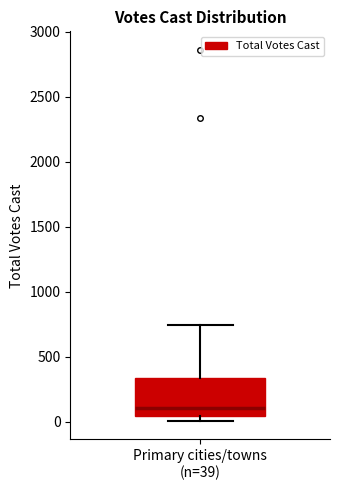

Transcribe this box plot: give where the median line is, the range the box spans, and where the two whiskers end, as read against the y-axis. The values are not printed on the chart, so give them approximately, as read against the axis.

median 100, box 50 to 350, whiskers 0 to 750